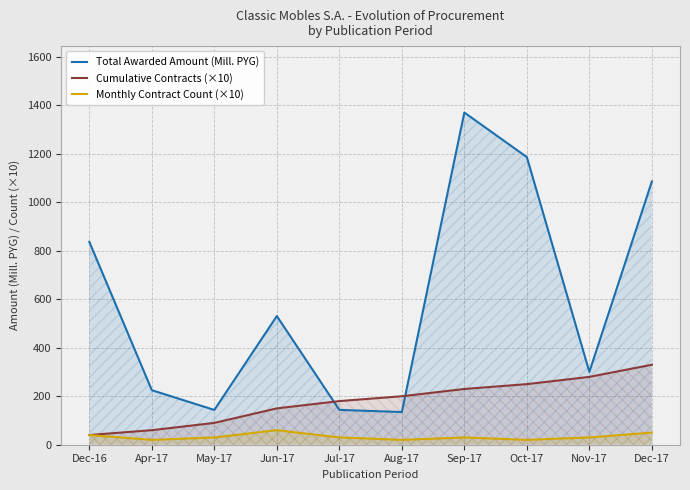

Does the chart display data point markers on the line(s)?

No